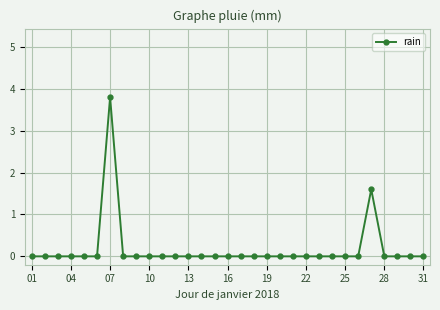

What is the difference between the maximum and minimum values?

3.8